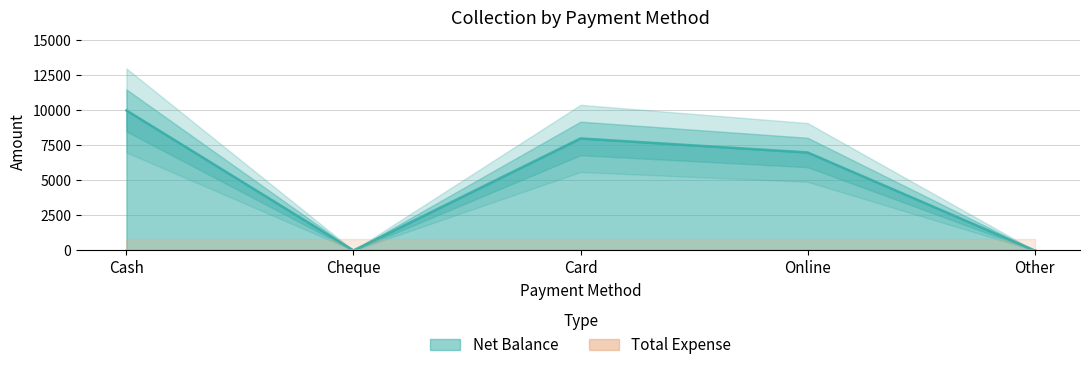

Rank the categories by value from lowest to highest.

Cheque, Other, Online, Card, Cash